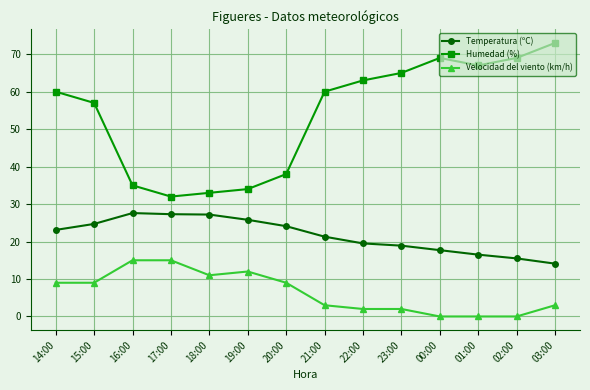

What is the highest value of the Velocidad del viento (km/h) series?

15.0